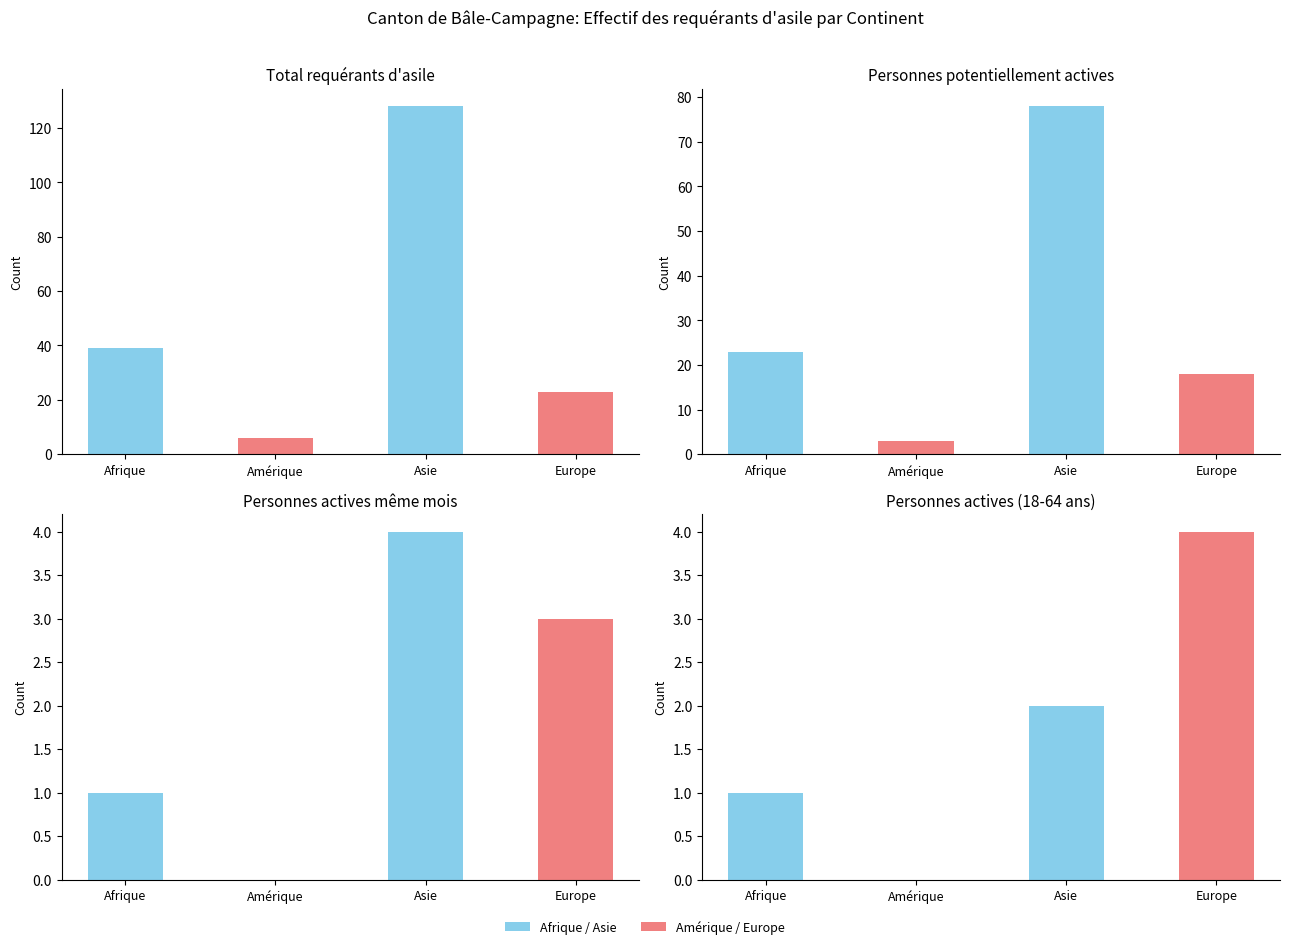

What is the approximate value of Personnes actives (18-64 ans) at Asie?

2